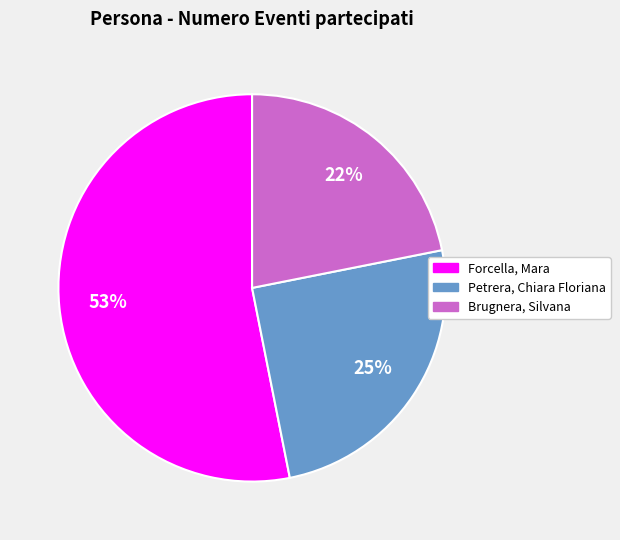

To the nearest percent, what is the combined percentage of Brugnera, Silvana and Forcella, Mara?

75%